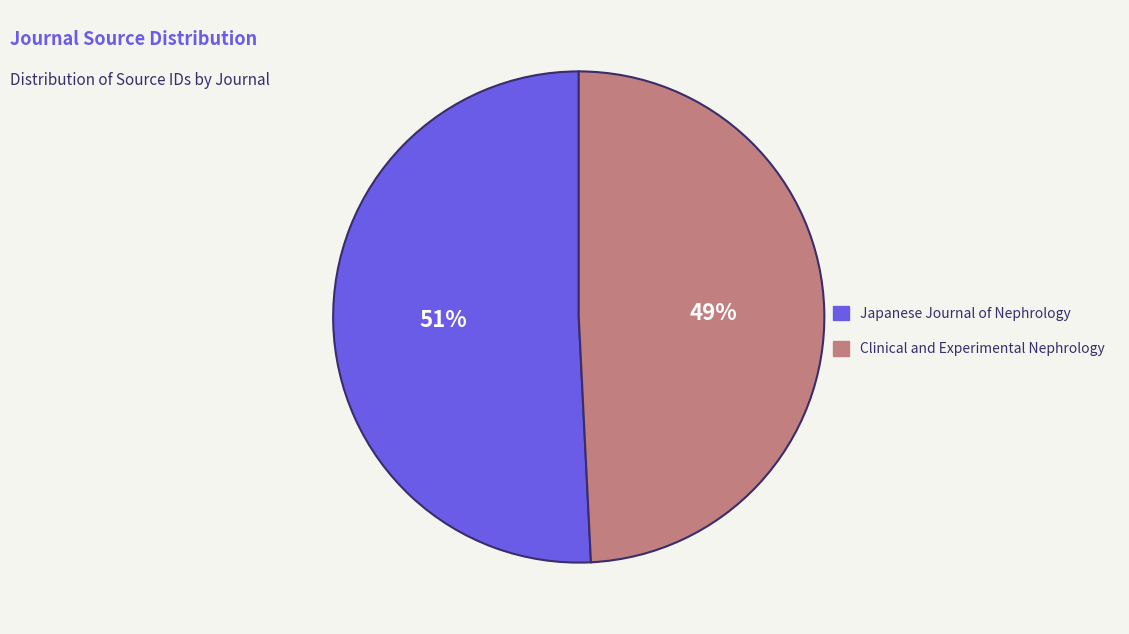

True or false: Clinical and Experimental Nephrology accounts for 49% of the total.

True